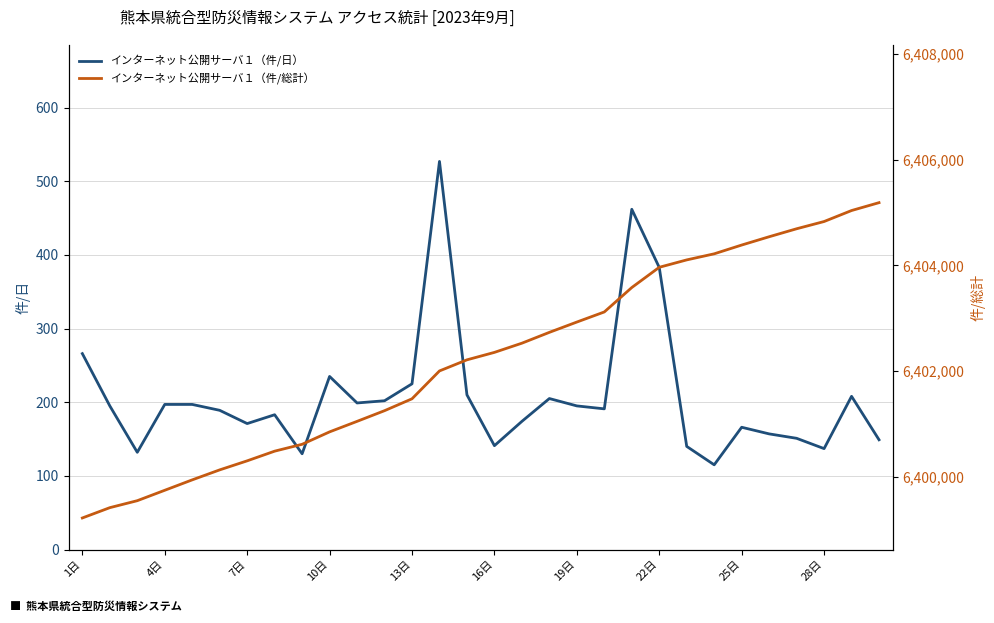

Which series has the widest spread of values?

インターネット公開サーバ１（件/総計）